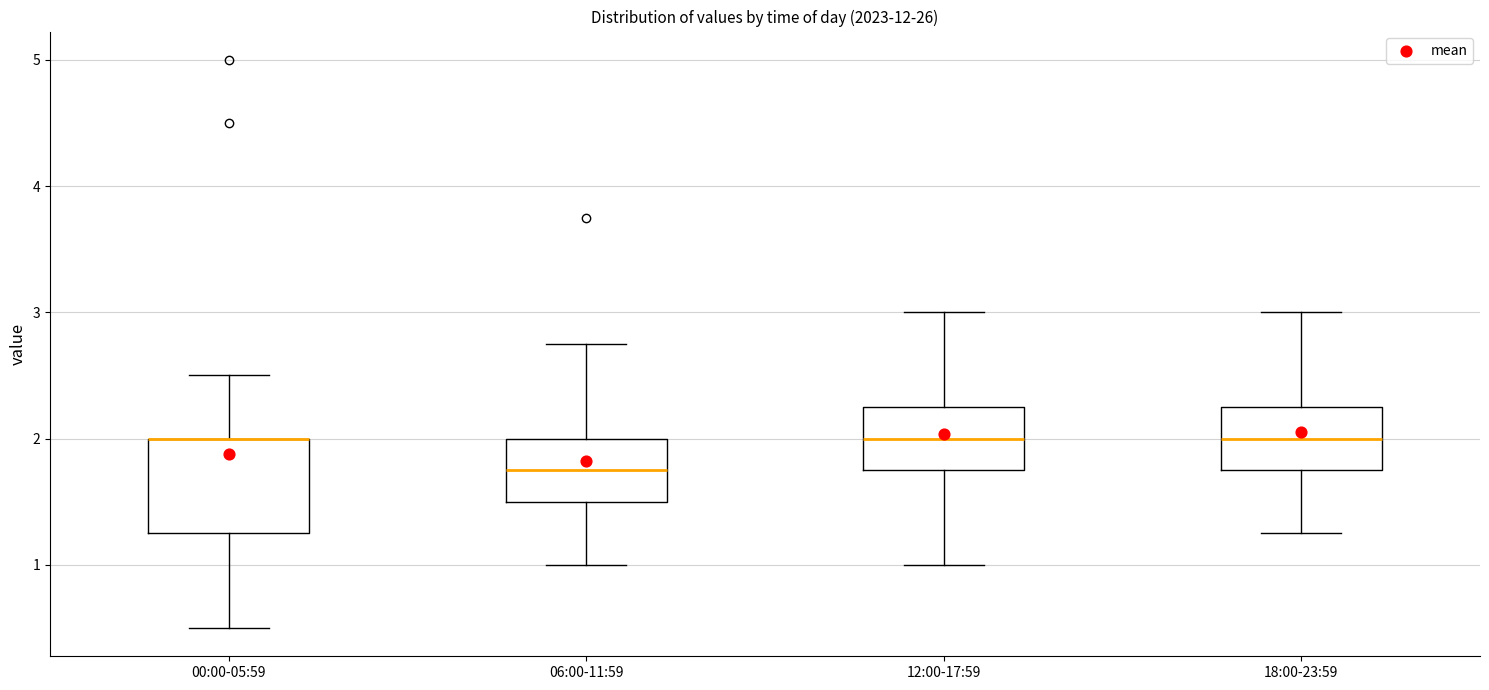

Reading left to right, transcribe this box plot: for each box, give where its median line is, the range the box spans, and where its two whiskers end, as read against the y-axis. The values are not printed on the chart, so give them approximately, as read against the axis.

00:00-05:59: median 2.0 (drawn on the box's upper edge), box 1.3 to 2.0, whiskers 0.5 to 2.5
06:00-11:59: median 1.8, box 1.5 to 2.0, whiskers 1.0 to 2.8
12:00-17:59: median 2.0, box 1.8 to 2.3, whiskers 1.0 to 3.0
18:00-23:59: median 2.0, box 1.8 to 2.3, whiskers 1.3 to 3.0